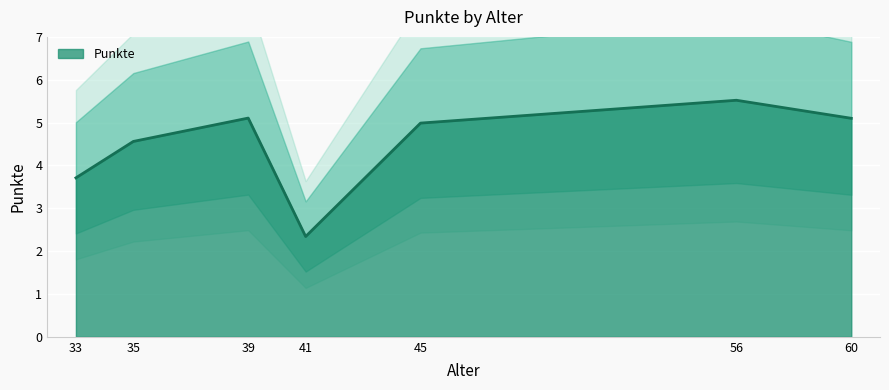

List the labels in order of value, largest first.

56, 39, 60, 45, 35, 33, 41